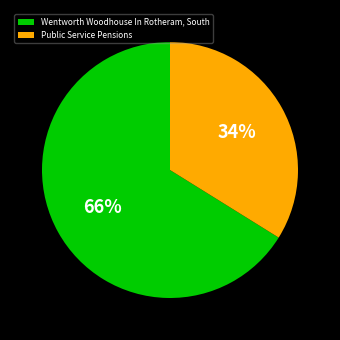

To the nearest percent, what is the difference between the Wentworth Woodhouse In Rotheram, South and Public Service Pensions slice percentages?

32%